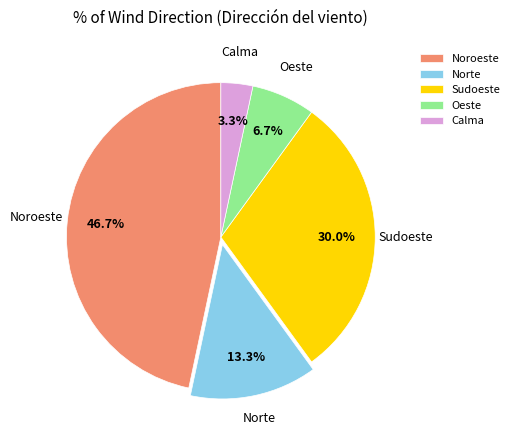

Does Sudoeste represent more than half of the total?

No